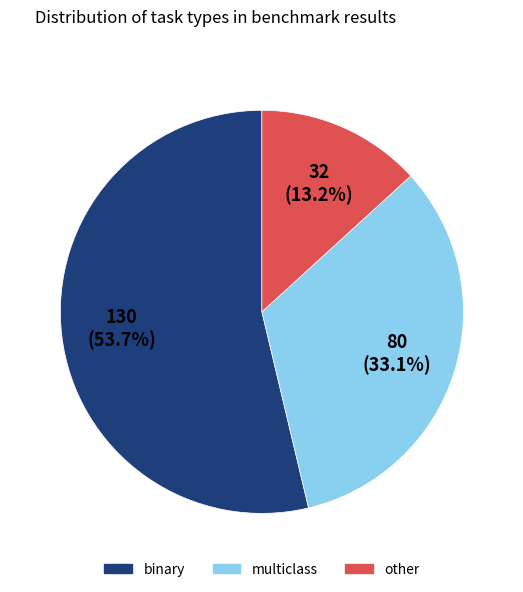

Is there a majority slice in this chart?

Yes